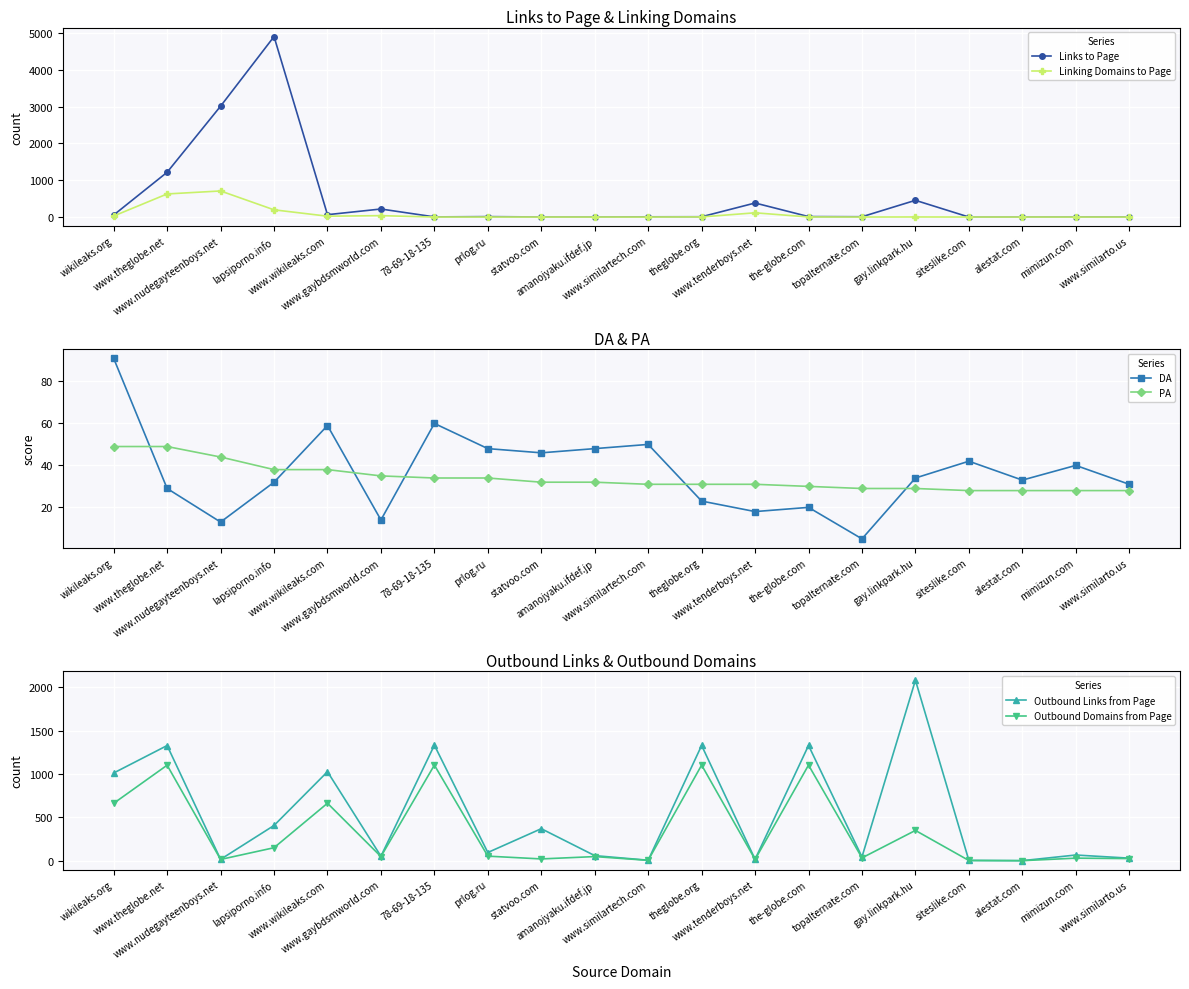

How many lines are shown in the chart?

6